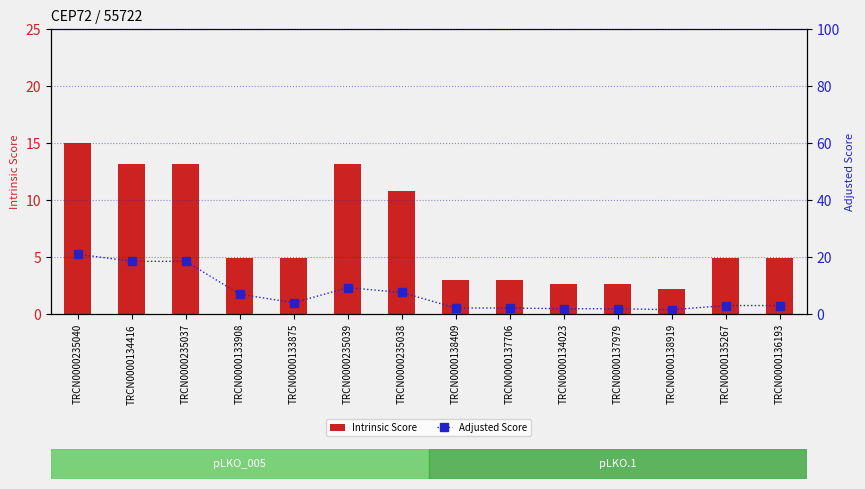

True or false: Intrinsic Score has a value of 7.4 at TRCN0000133875.

False